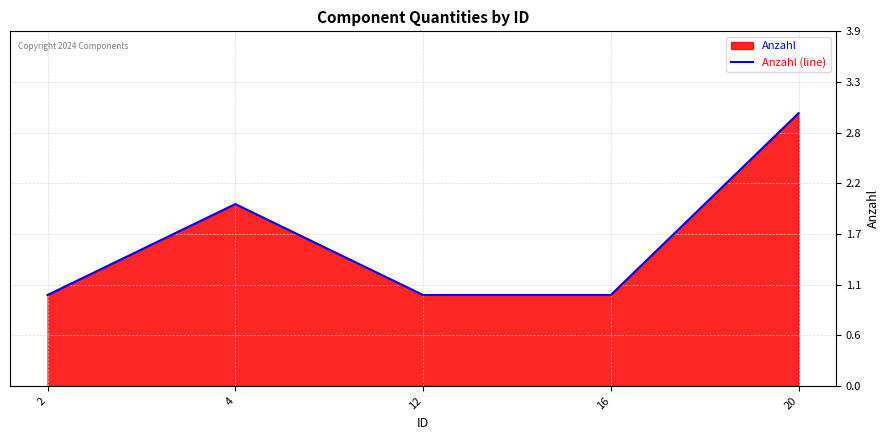

What is the smallest value displayed?

1